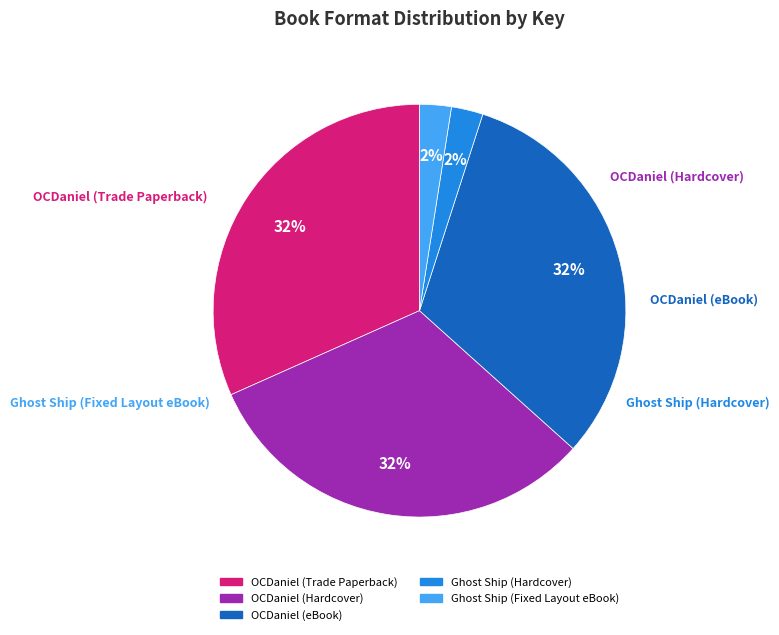

To the nearest percent, what is the average slice percentage?

20%